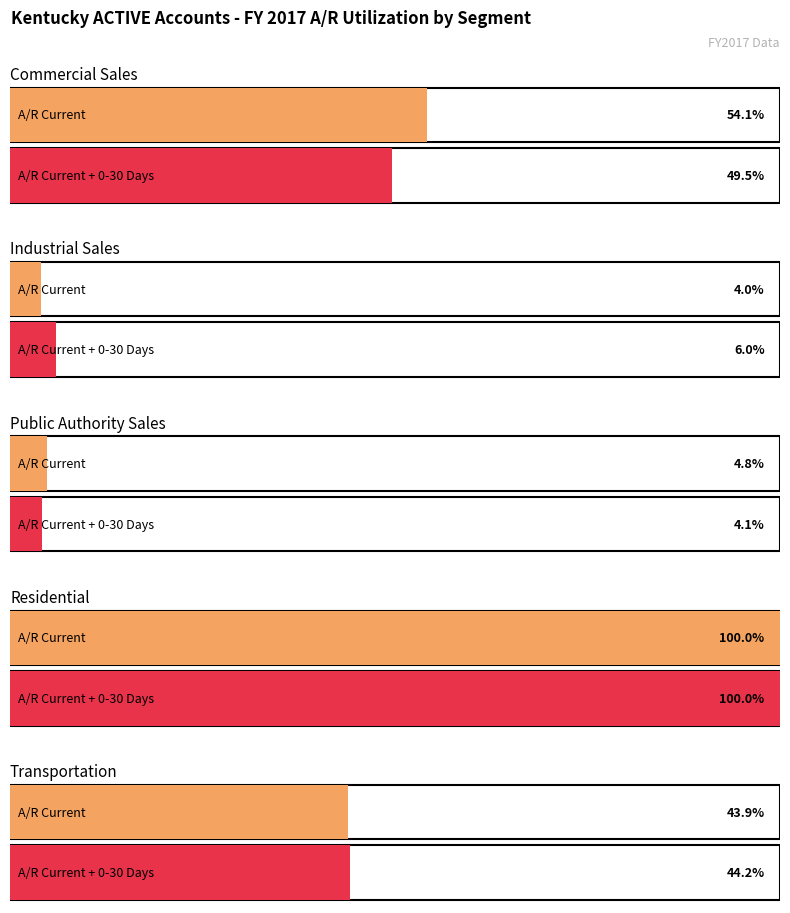

Between 2 and 4, which series saw the biggest shift?

A/R Current